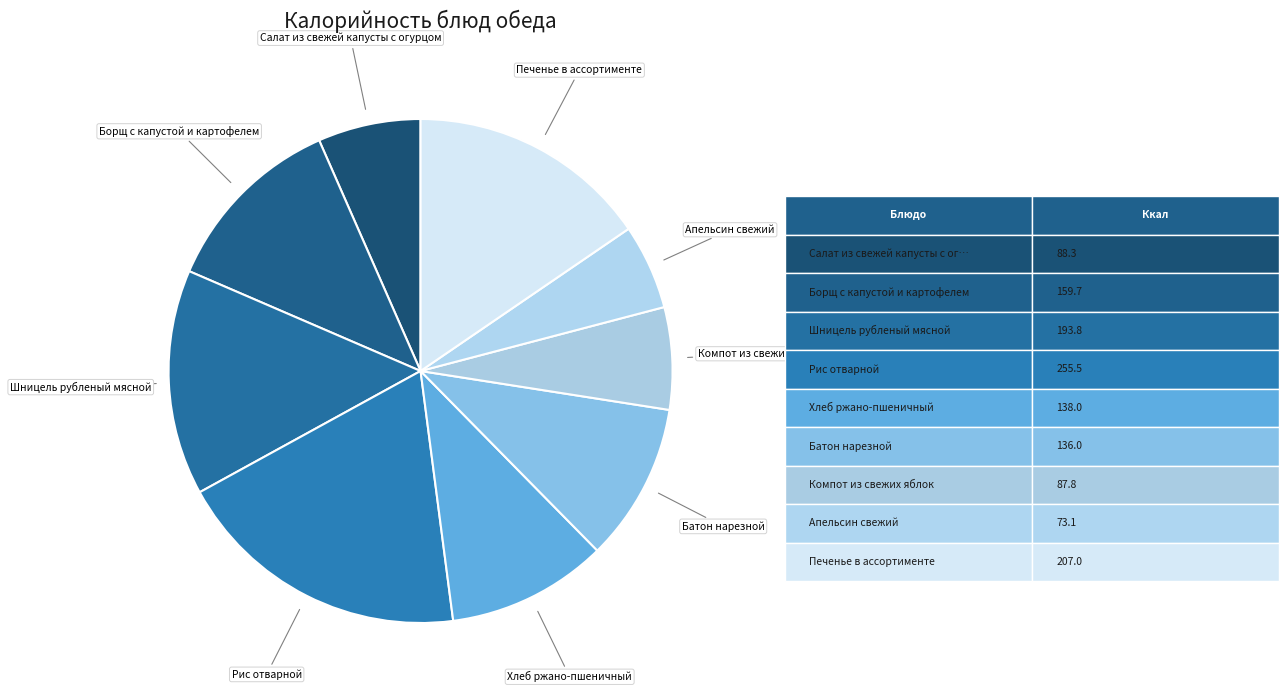

Which category has the smallest portion of the pie?

Апельсин свежий